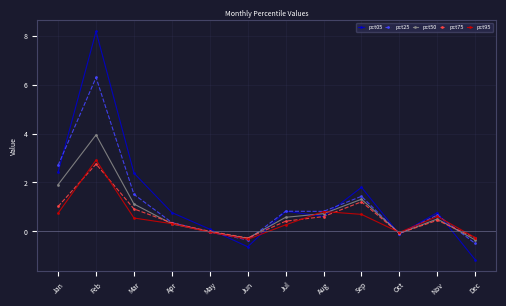

What is the difference between the highest and lowest values at Jan?

2.0